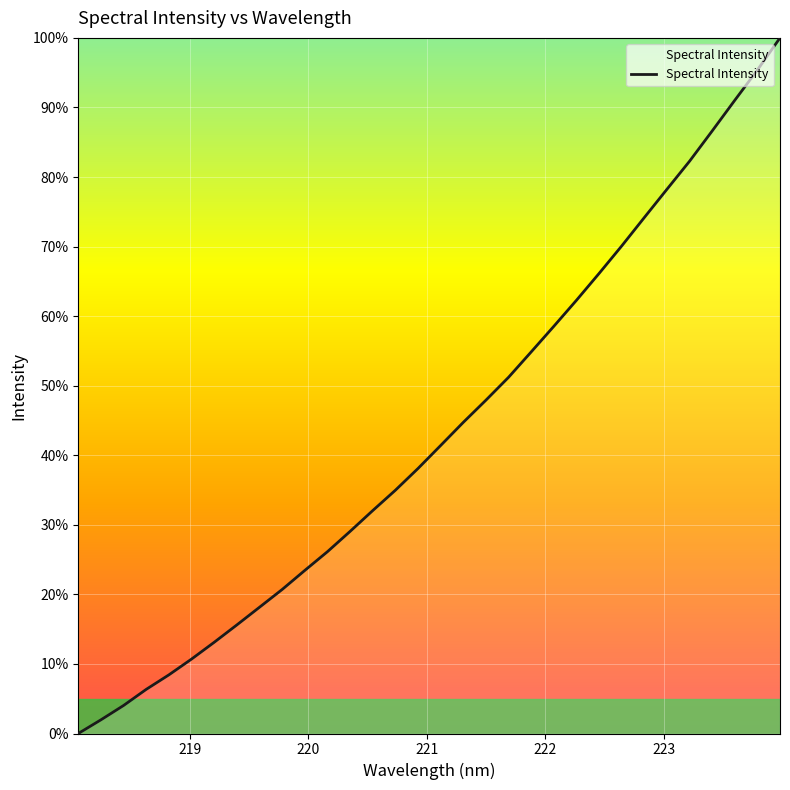

What is the difference between the maximum and minimum values?

100.0